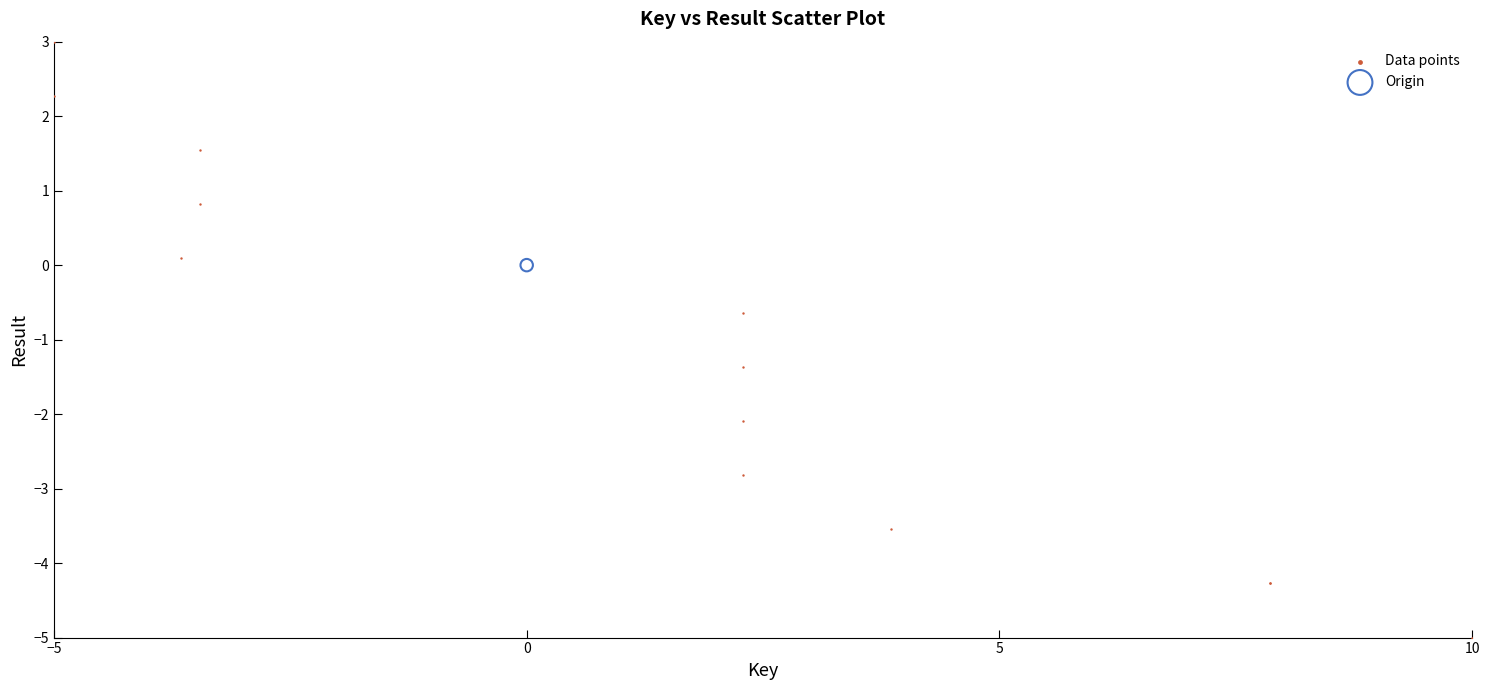

What are all the series names shown in the legend?

Data points, Origin